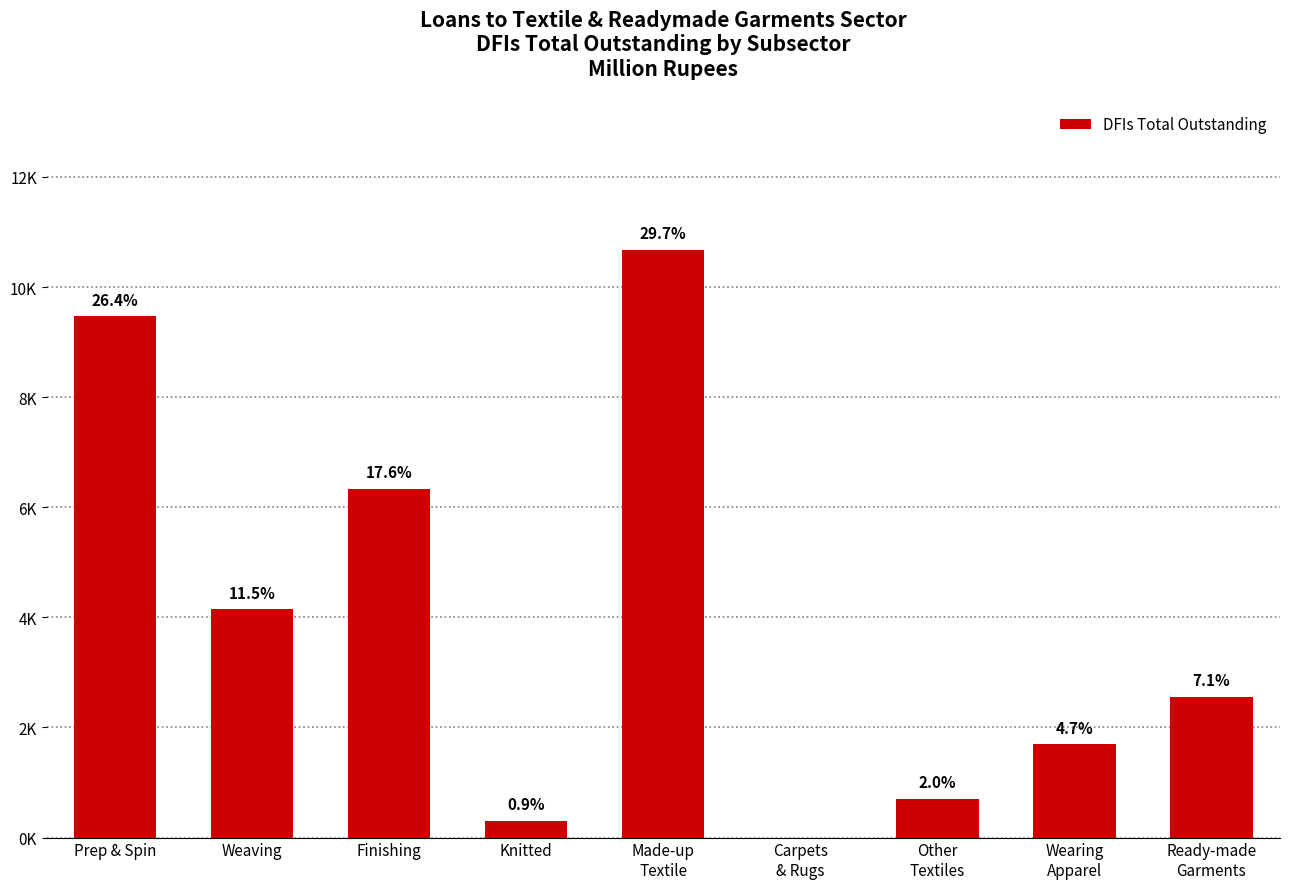

Is it true that the value at Prep & Spin is 5312.1?

False